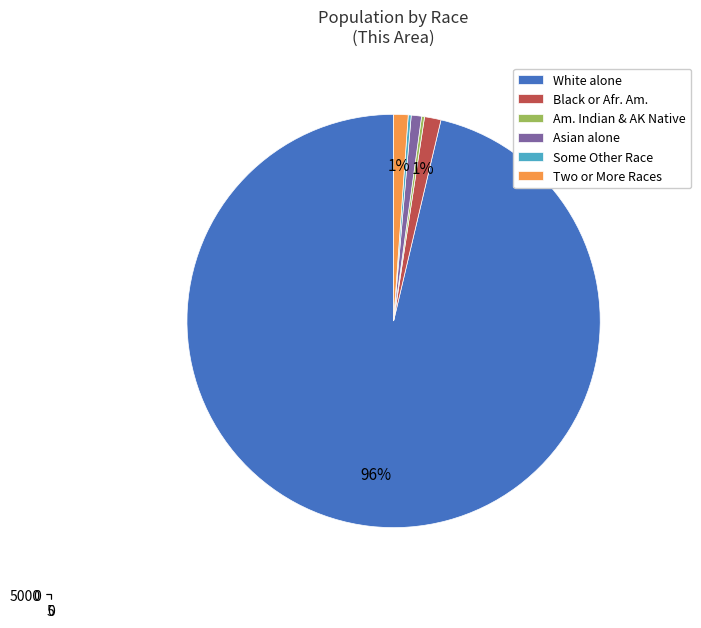

Which category has the biggest portion of the pie?

White alone